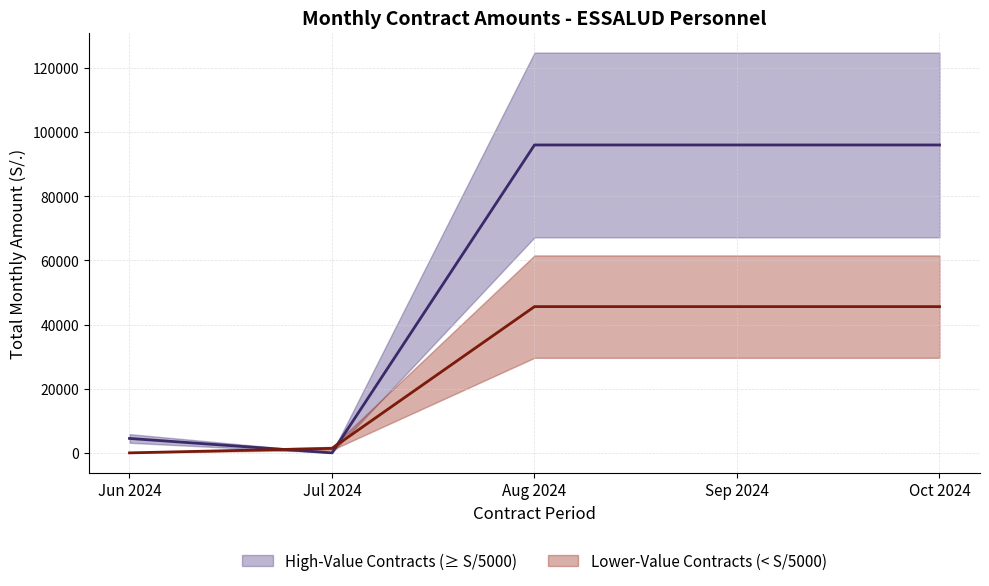

How many times do Lower-Value Contracts (< S/5000) and High-Value Contracts (≥ S/5000) cross each other?

2